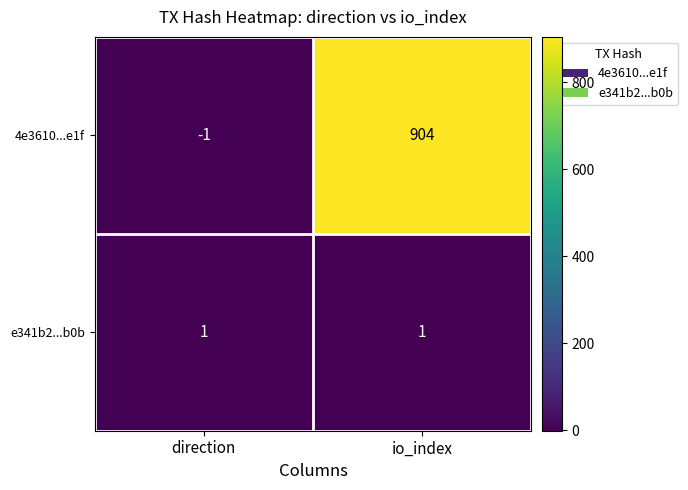

Which category has the lowest value across all series?

direction